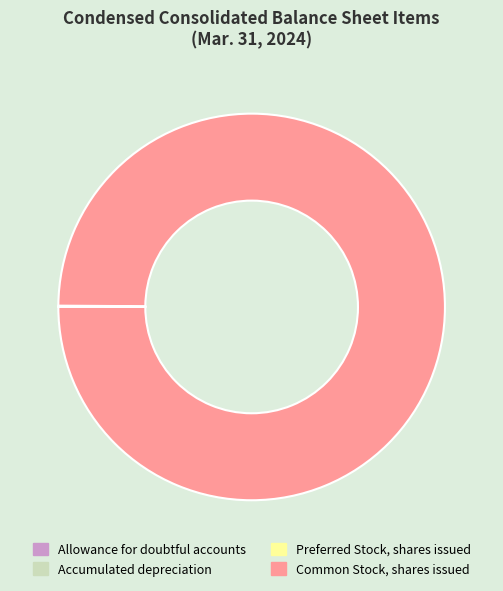

Is it true that Common Stock, shares issued is 100% of the pie?

True